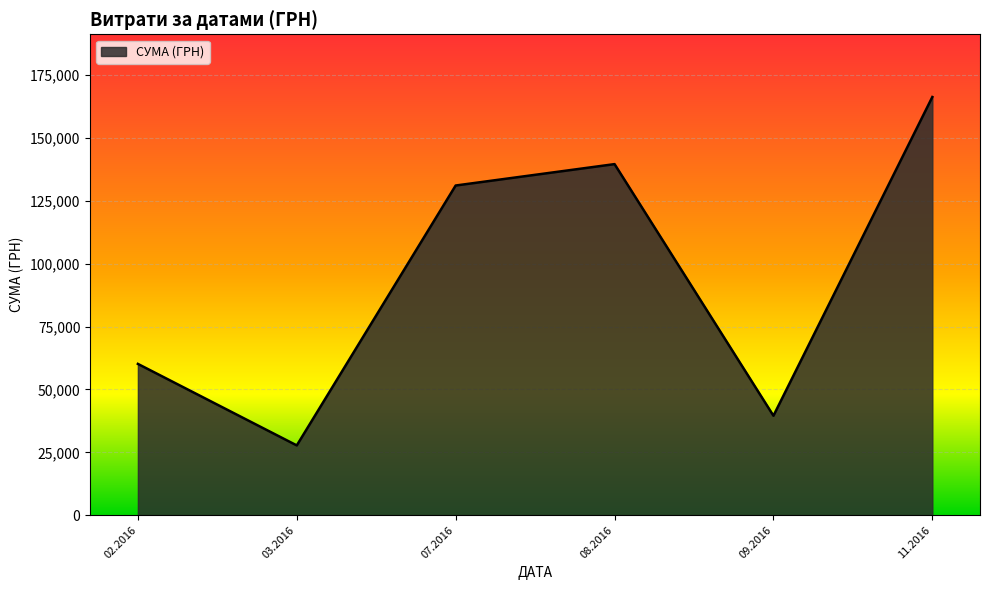

List the labels in order of value, smallest first.

03.2016, 09.2016, 02.2016, 07.2016, 08.2016, 11.2016